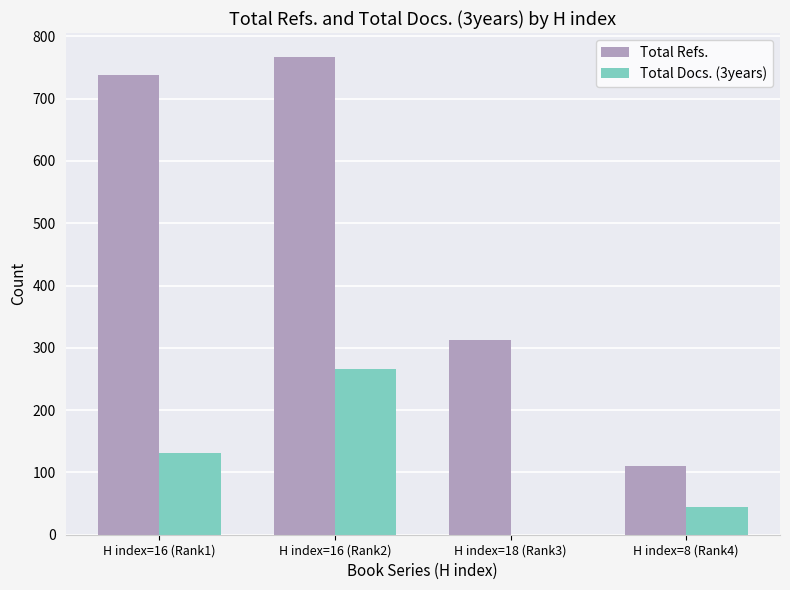

The Total Docs. (3years) series shows 44 at H index=8 (Rank4). True or false?

True